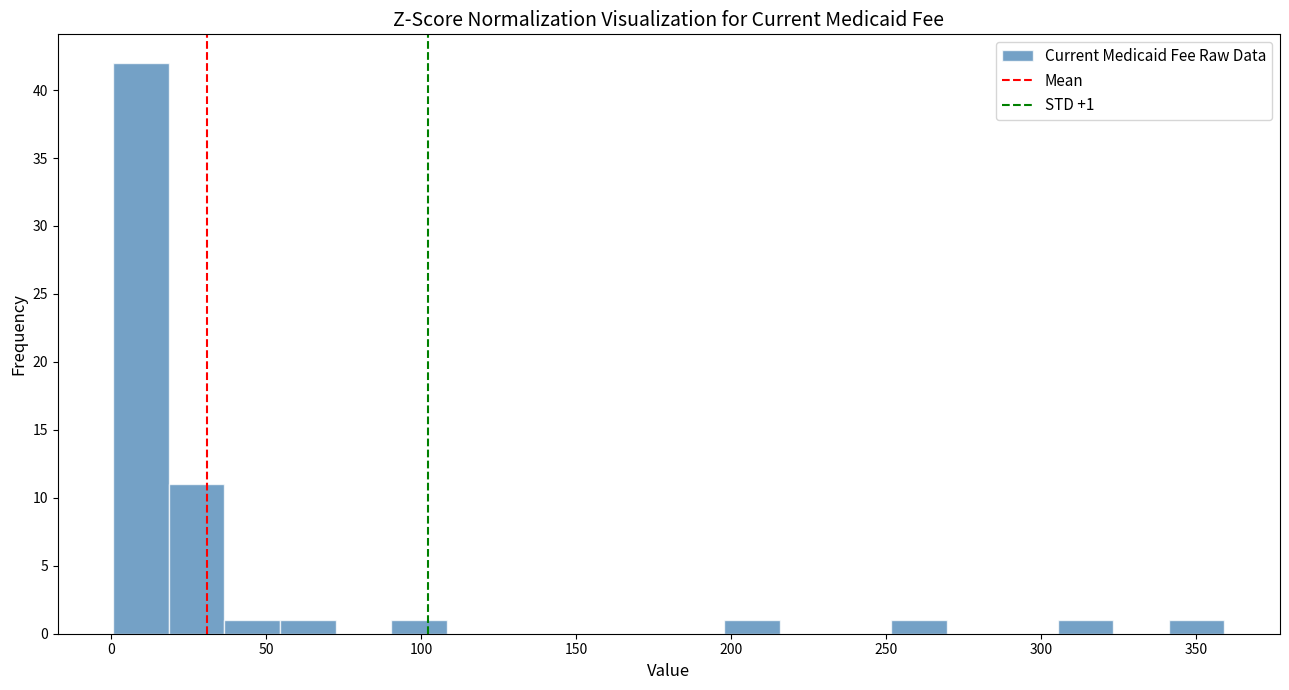

Read against the x-axis, roughly where is the centre of the tallest bar?

10